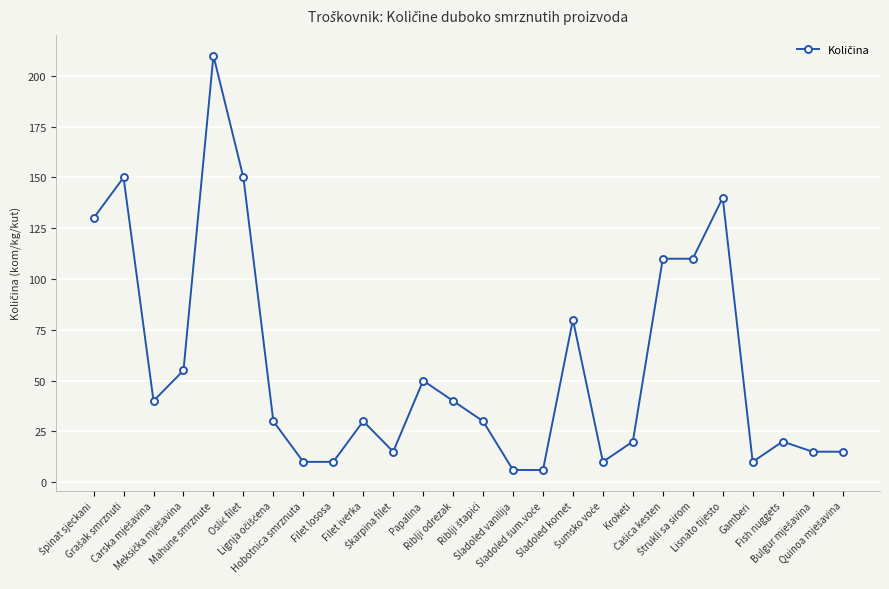

Does the chart have visible grid lines?

Yes